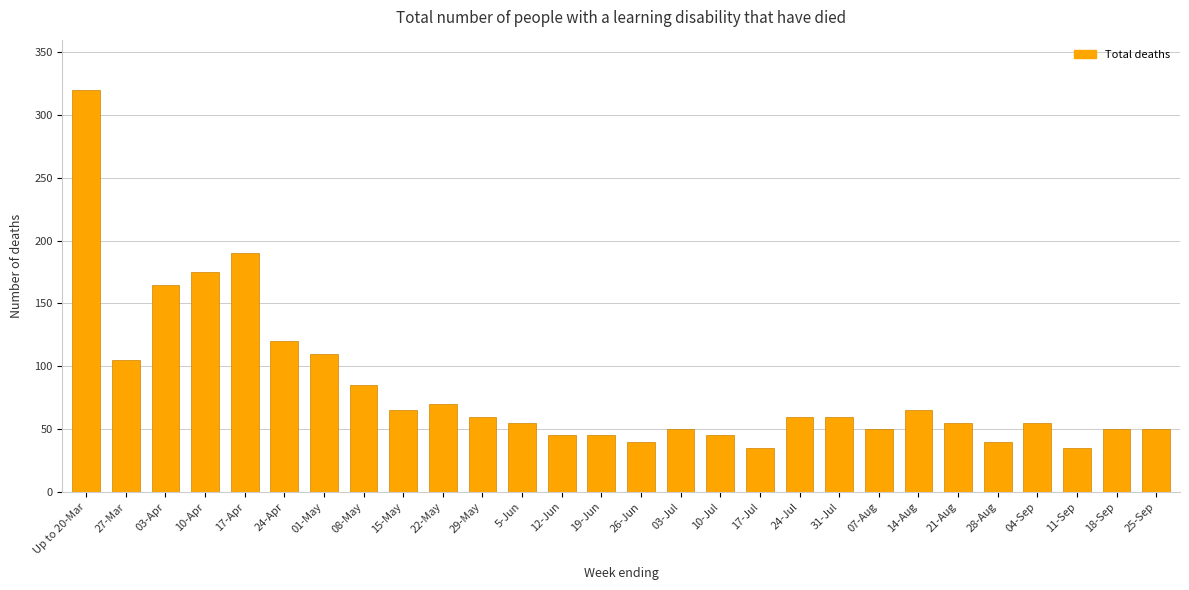

What is the change in value from 17-Apr to 14-Aug?

-125